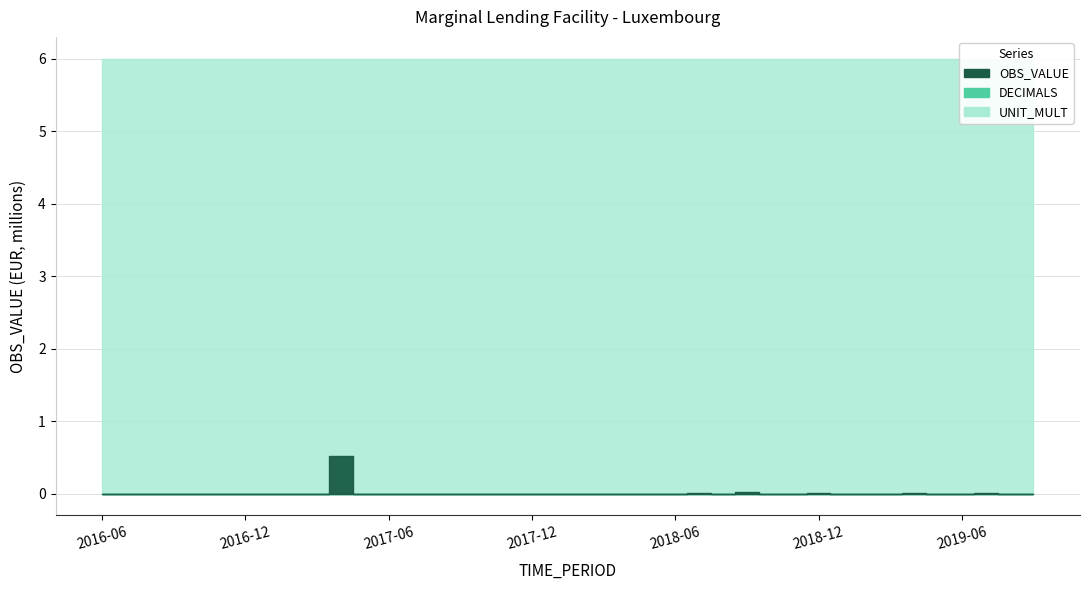

What is the label of the 30th point from the right?

2017-04